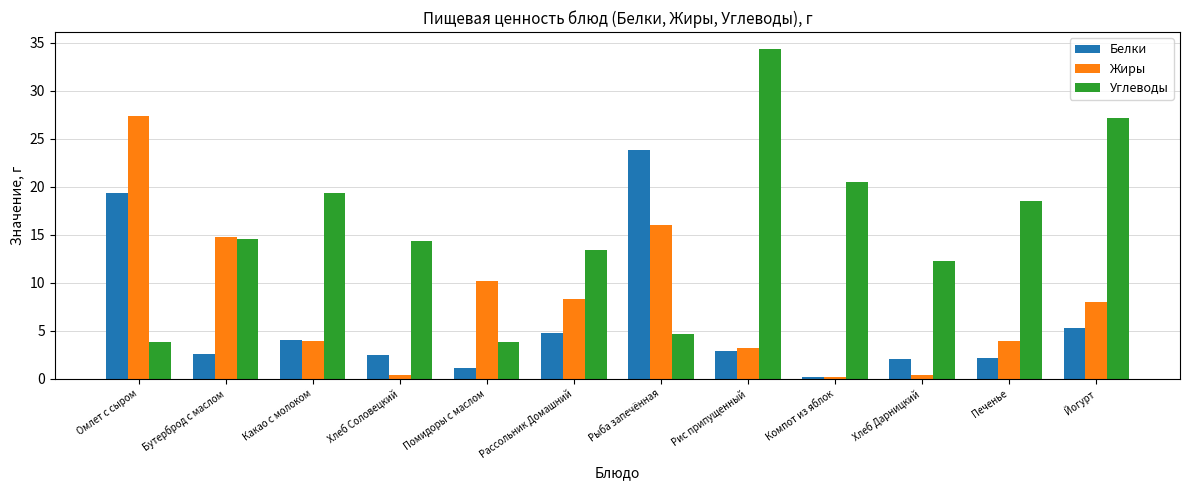

Is the value of Углеводы at Хлеб Дарницкий greater than the value of Белки at Бутерброд с маслом?

Yes